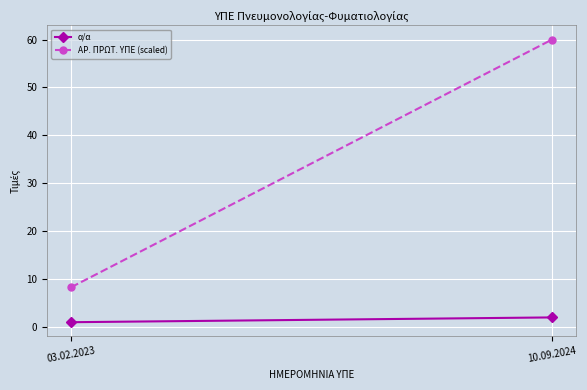

What is the difference between the ΑΡ. ΠΡΩΤ. ΥΠΕ (scaled) values at 10.09.2024 and 03.02.2023?

51.7